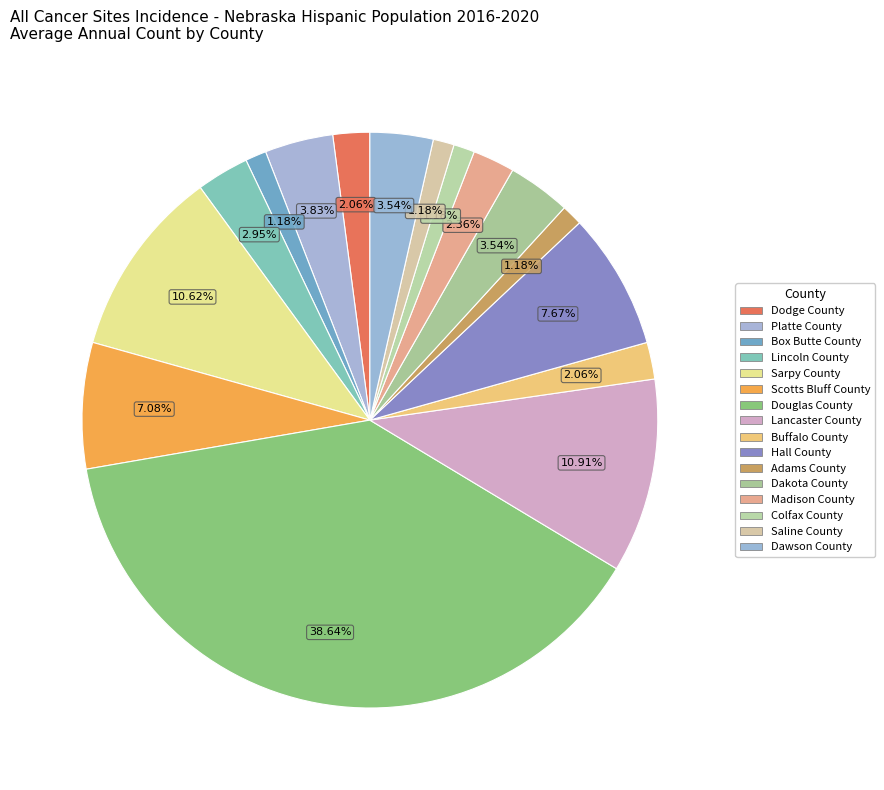

To the nearest percent, what is the difference between the Platte County and Hall County slice percentages?

4%